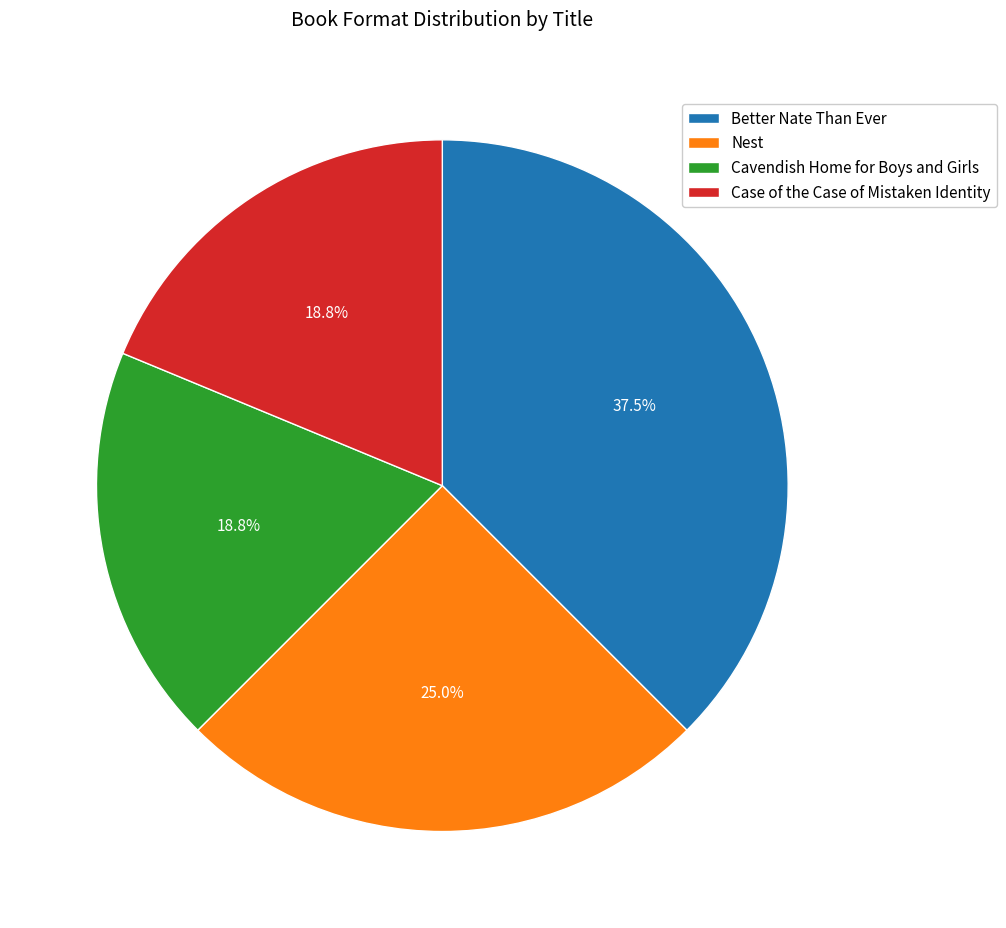

What portion of the pie excludes Cavendish Home for Boys and Girls?

81.2%